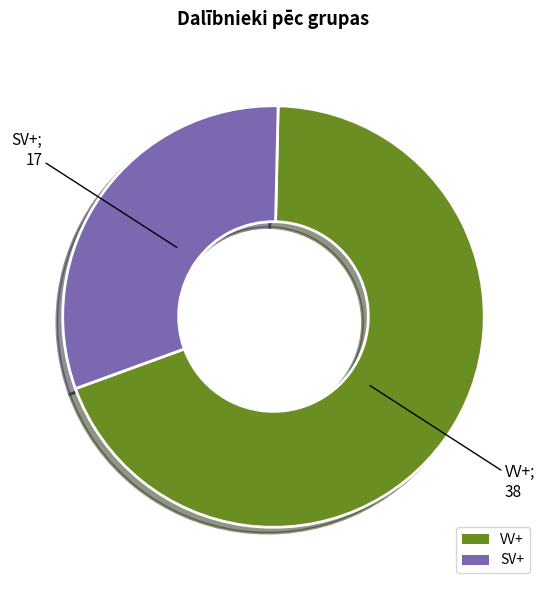

Count the number of slices in the pie.

2